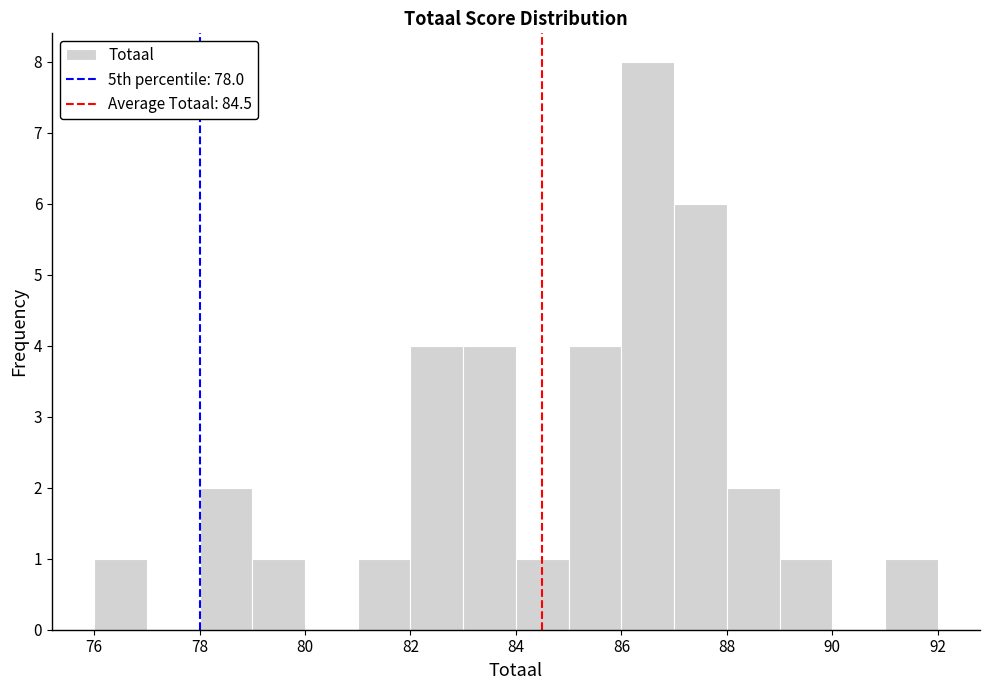

What is the height of the bar covering 89 to 90 on the x-axis? The values are not printed on the chart, so give them approximately, as read against the axis.

1